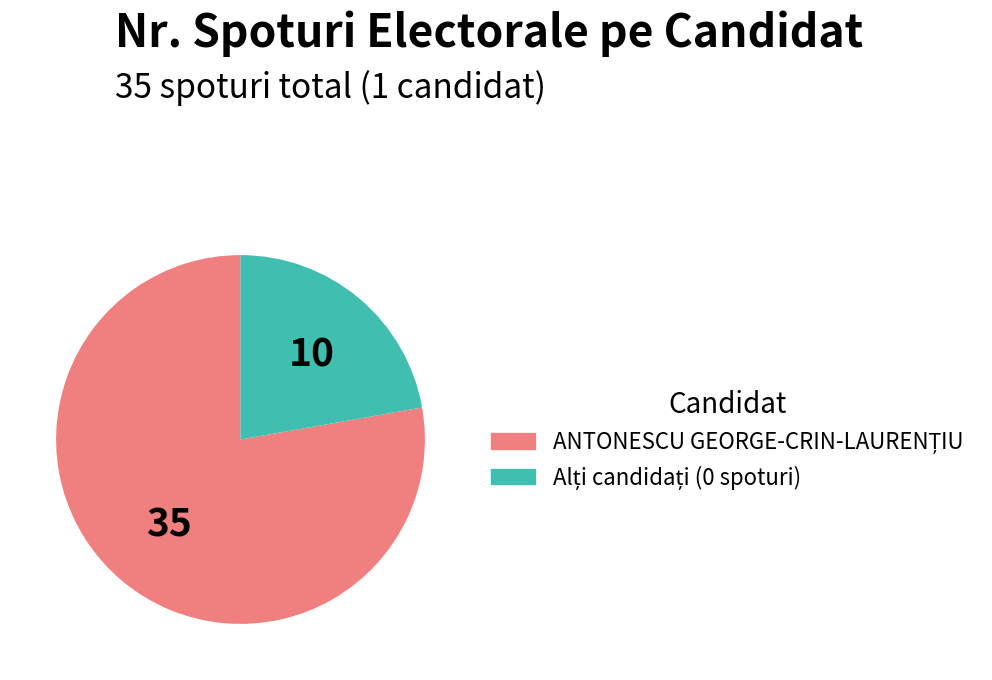

How many slices are in this pie chart?

2